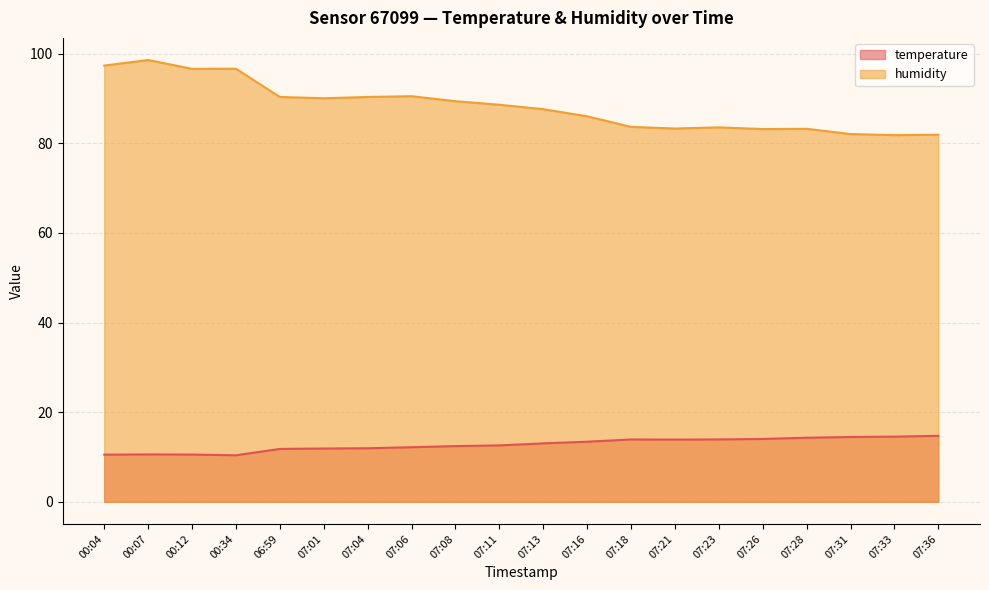

Reading left to right, list all the values displayed in this chart.

temperature: 00:04=10.5	00:07=10.6	00:12=10.6	00:34=10.4	06:59=11.8	07:01=11.9	07:04=12.0	07:06=12.2	07:08=12.4	07:11=12.6	07:13=13.1	07:16=13.4	07:18=13.9	07:21=13.9	07:23=13.9	07:26=14.0	07:28=14.3	07:31=14.5	07:33=14.6	07:36=14.7
humidity: 00:04=97.3	00:07=98.6	00:12=96.6	00:34=96.7	06:59=90.3	07:01=90.1	07:04=90.3	07:06=90.5	07:08=89.4	07:11=88.6	07:13=87.6	07:16=86.0	07:18=83.7	07:21=83.3	07:23=83.6	07:26=83.2	07:28=83.2	07:31=82.1	07:33=81.8	07:36=81.9